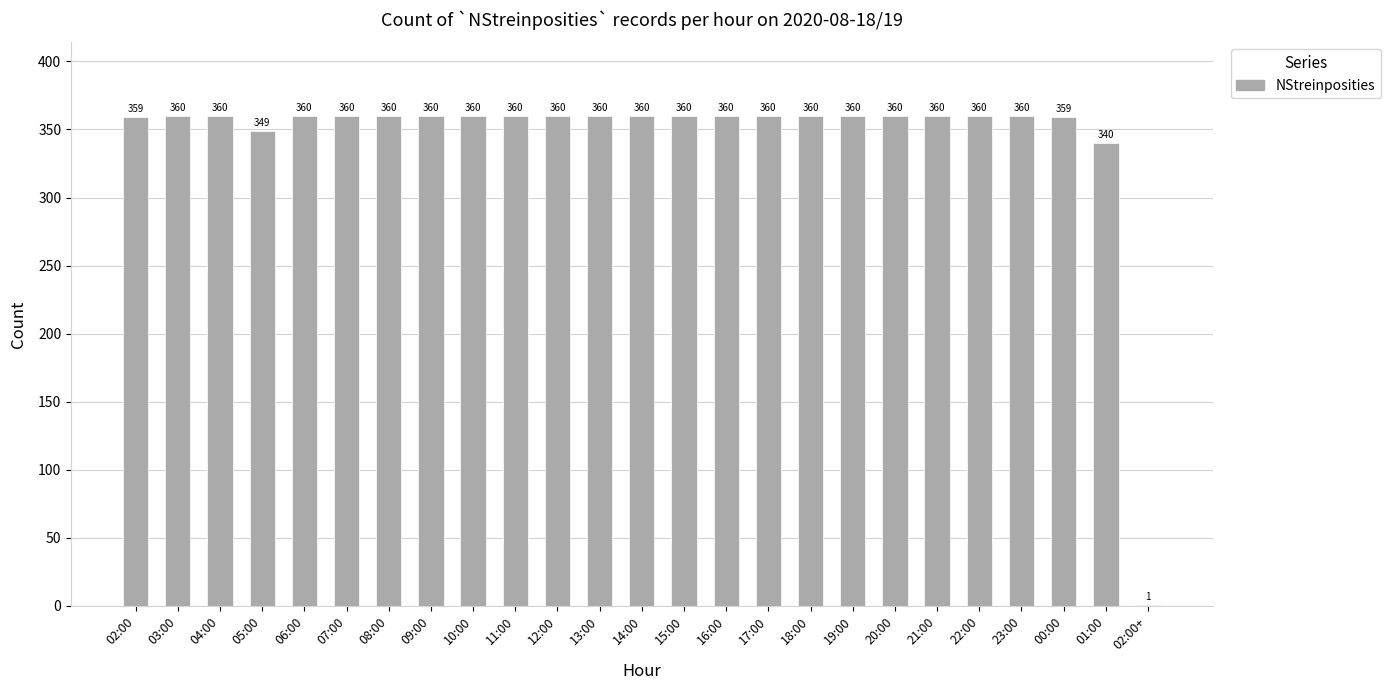

What value does the data have at 08:00, to the nearest 5?

360